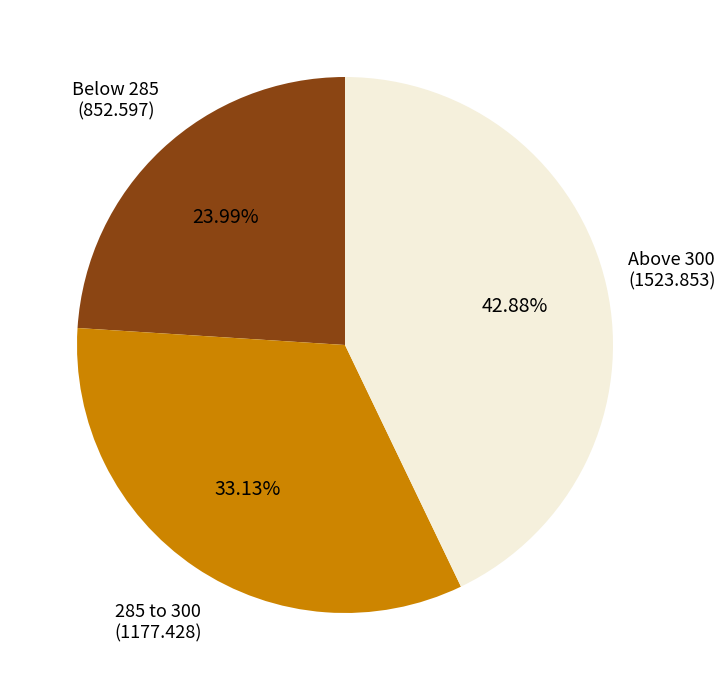

What is the largest slice in the pie chart?

Above 300